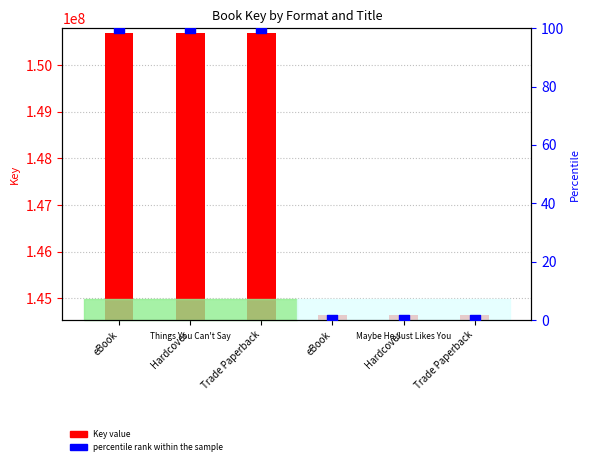

Between Trade Paperback and Trade Paperback, which is larger?

Trade Paperback